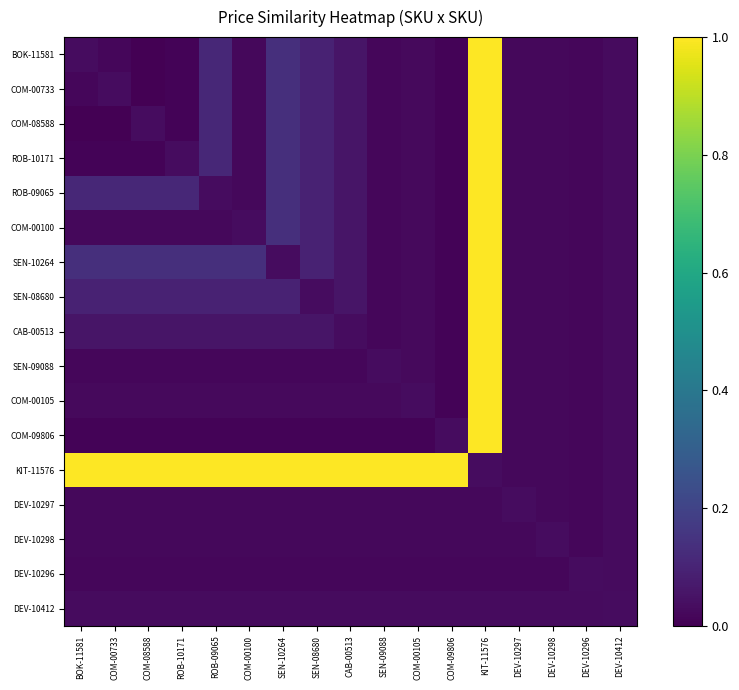

Which category has the highest value across all series?

KIT-11576